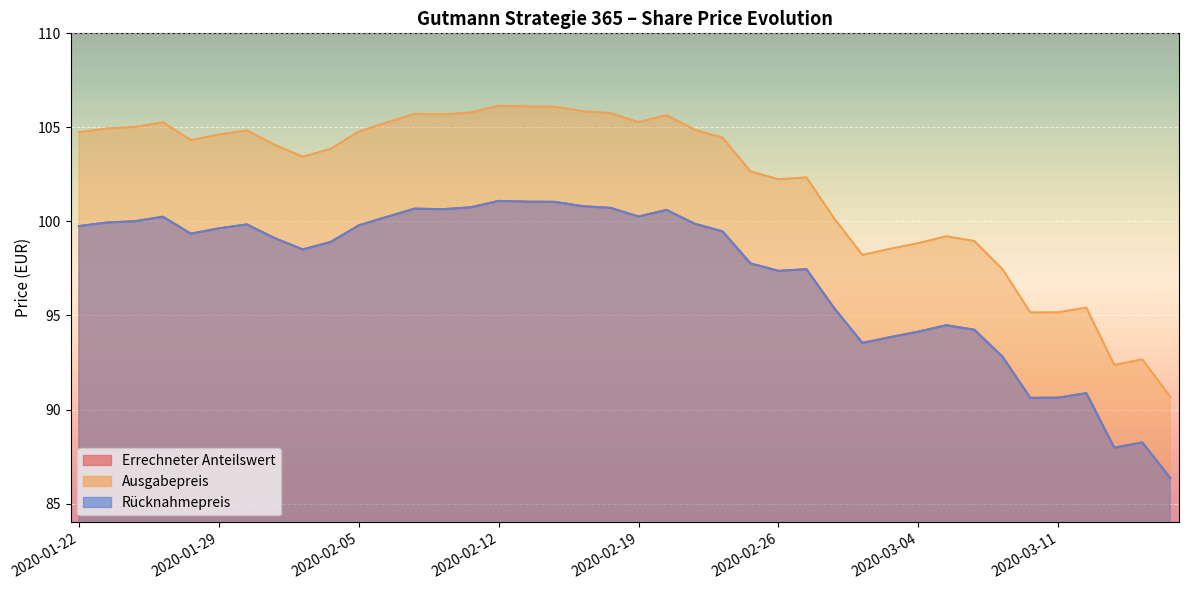

What is the label of the 37th point from the left?

2020-03-12